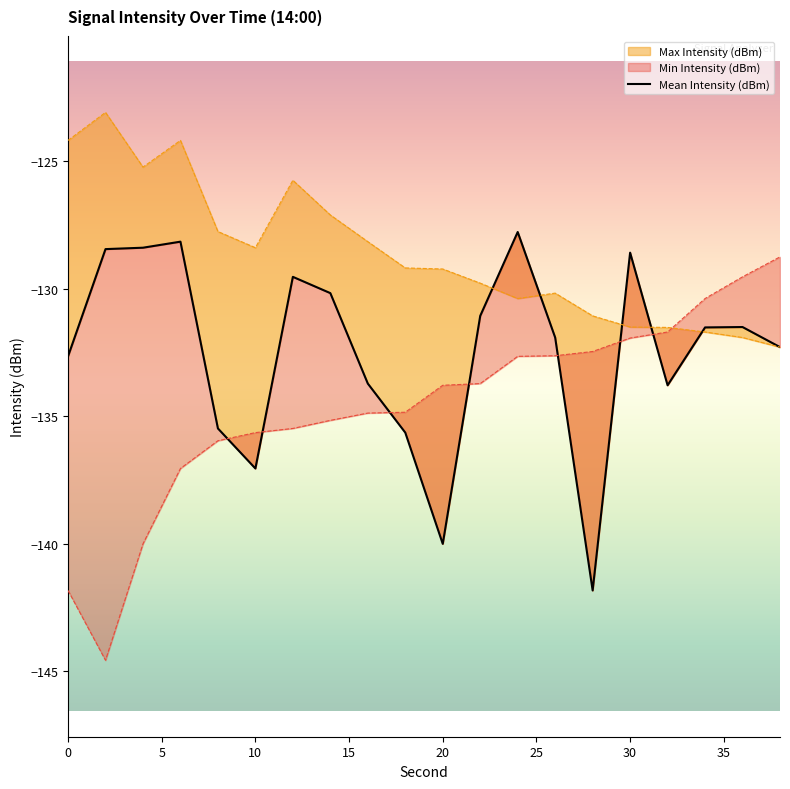

True or false: Min Intensity (dBm) has a value of -128.7 at 38.

True